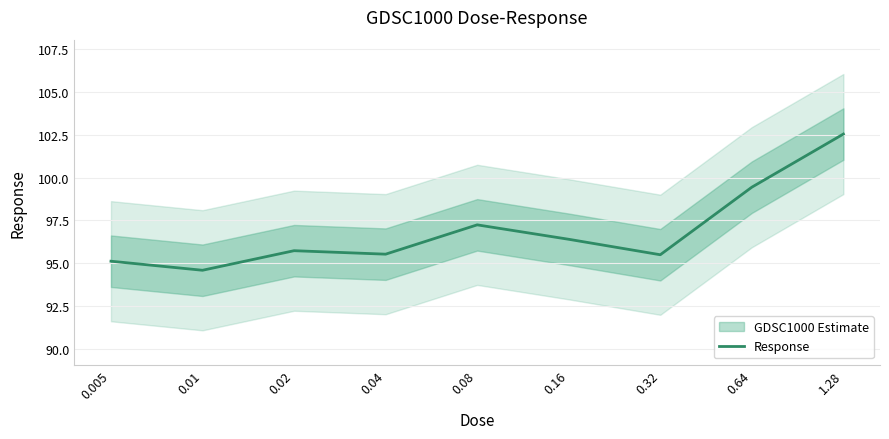

Rank the categories by value from lowest to highest.

0.01, 0.005, 0.32, 0.04, 0.02, 0.16, 0.08, 0.64, 1.28